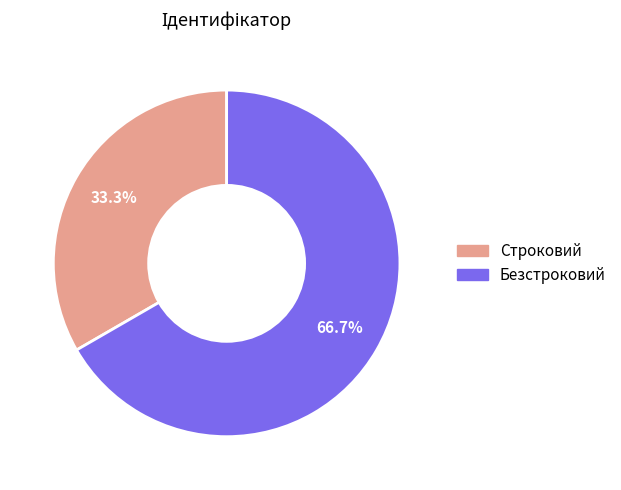

To the nearest percent, what is the combined percentage of Безстроковий and Строковий?

100%